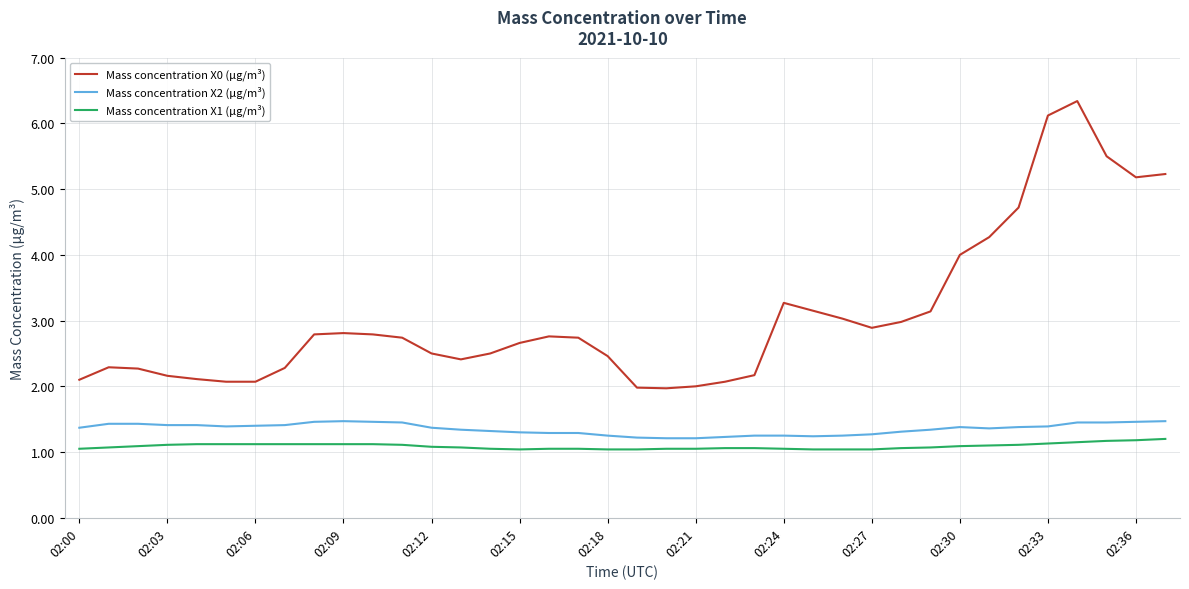

Which series has the largest total across all categories?

Mass concentration X0 (μg/m³)